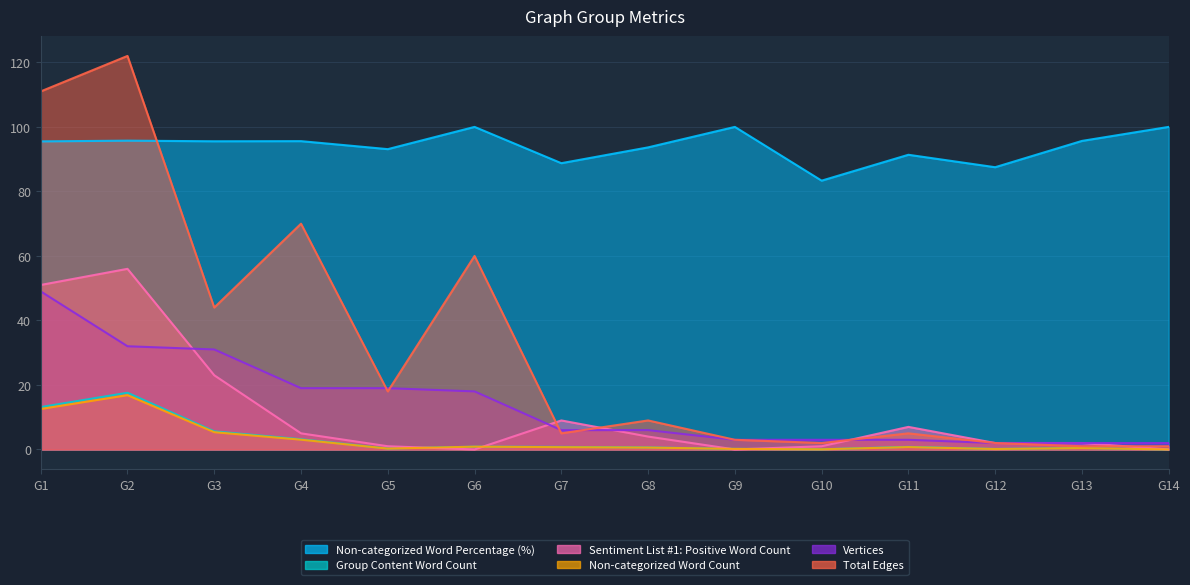

What is the difference between the Non-categorized Word Count values at G4 and G11?

2.3